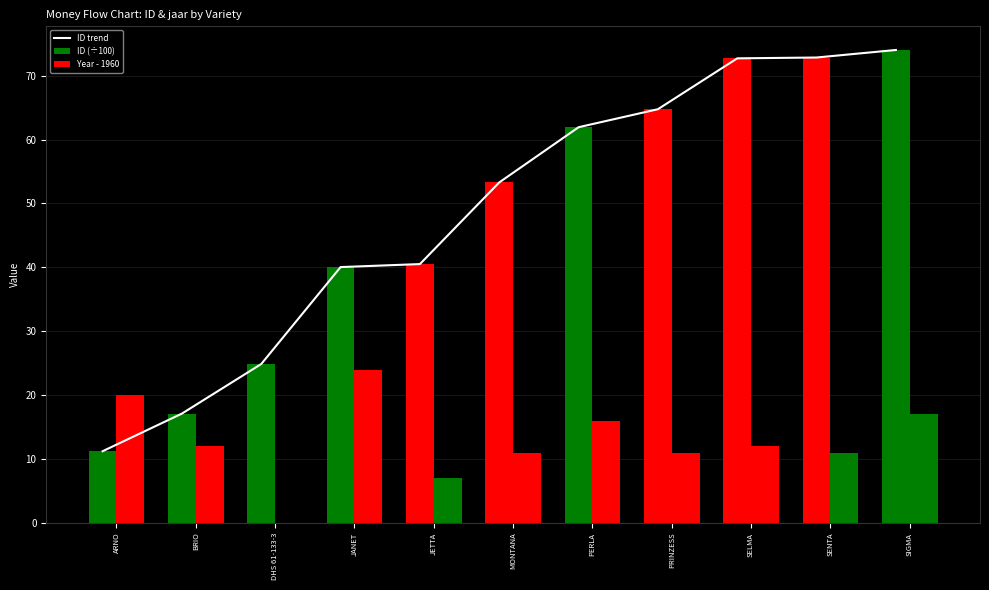

How many values in the ID trend series are below 53?

5